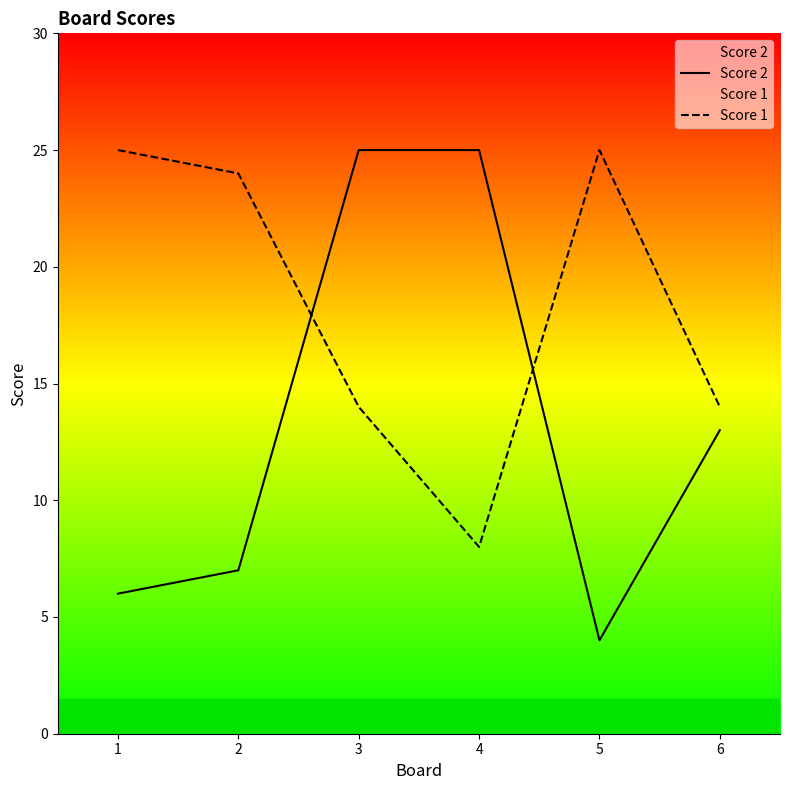

How many series are shown in this chart?

2